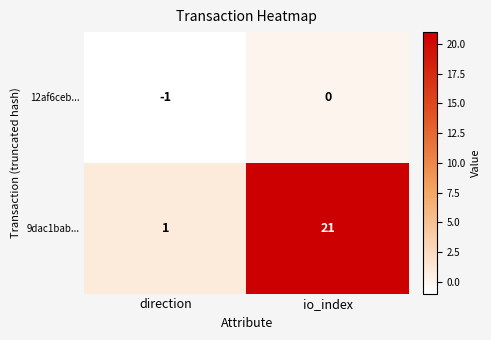

Count the number of data series in this chart.

2